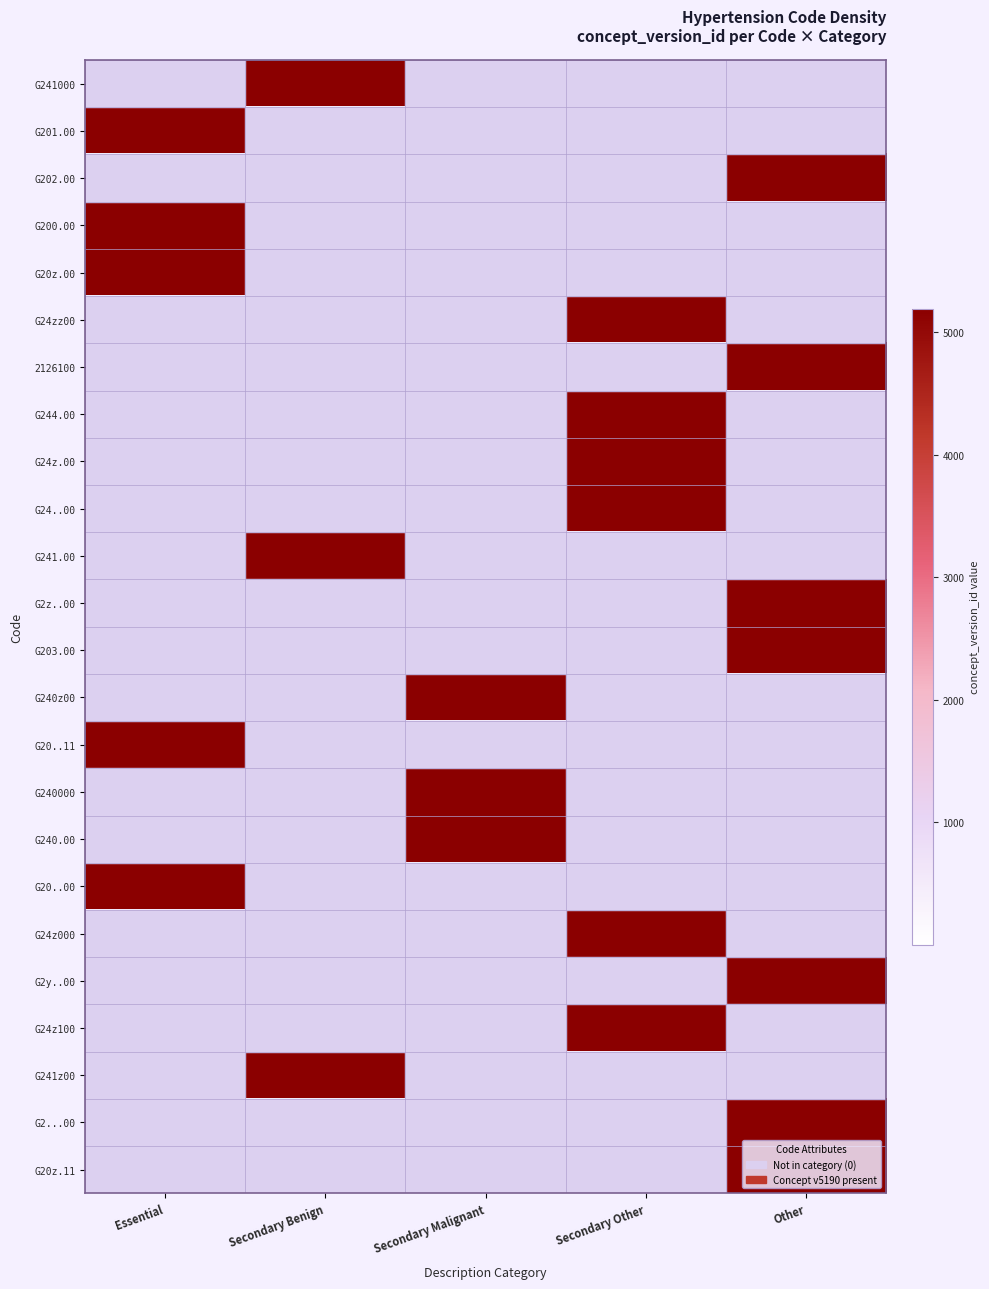

Reading left to right, list all the values displayed in this chart.

G241000: Essential=0	Secondary Benign=5190	Secondary Malignant=0	Secondary Other=0	Other=0
G201.00: Essential=5190	Secondary Benign=0	Secondary Malignant=0	Secondary Other=0	Other=0
G202.00: Essential=0	Secondary Benign=0	Secondary Malignant=0	Secondary Other=0	Other=5190
G200.00: Essential=5190	Secondary Benign=0	Secondary Malignant=0	Secondary Other=0	Other=0
G20z.00: Essential=5190	Secondary Benign=0	Secondary Malignant=0	Secondary Other=0	Other=0
G24zz00: Essential=0	Secondary Benign=0	Secondary Malignant=0	Secondary Other=5190	Other=0
2126100: Essential=0	Secondary Benign=0	Secondary Malignant=0	Secondary Other=0	Other=5190
G244.00: Essential=0	Secondary Benign=0	Secondary Malignant=0	Secondary Other=5190	Other=0
G24z.00: Essential=0	Secondary Benign=0	Secondary Malignant=0	Secondary Other=5190	Other=0
G24..00: Essential=0	Secondary Benign=0	Secondary Malignant=0	Secondary Other=5190	Other=0
G241.00: Essential=0	Secondary Benign=5190	Secondary Malignant=0	Secondary Other=0	Other=0
G2z..00: Essential=0	Secondary Benign=0	Secondary Malignant=0	Secondary Other=0	Other=5190
G203.00: Essential=0	Secondary Benign=0	Secondary Malignant=0	Secondary Other=0	Other=5190
G240z00: Essential=0	Secondary Benign=0	Secondary Malignant=5190	Secondary Other=0	Other=0
G20..11: Essential=5190	Secondary Benign=0	Secondary Malignant=0	Secondary Other=0	Other=0
G240000: Essential=0	Secondary Benign=0	Secondary Malignant=5190	Secondary Other=0	Other=0
G240.00: Essential=0	Secondary Benign=0	Secondary Malignant=5190	Secondary Other=0	Other=0
G20..00: Essential=5190	Secondary Benign=0	Secondary Malignant=0	Secondary Other=0	Other=0
G24z000: Essential=0	Secondary Benign=0	Secondary Malignant=0	Secondary Other=5190	Other=0
G2y..00: Essential=0	Secondary Benign=0	Secondary Malignant=0	Secondary Other=0	Other=5190
G24z100: Essential=0	Secondary Benign=0	Secondary Malignant=0	Secondary Other=5190	Other=0
G241z00: Essential=0	Secondary Benign=5190	Secondary Malignant=0	Secondary Other=0	Other=0
G2...00: Essential=0	Secondary Benign=0	Secondary Malignant=0	Secondary Other=0	Other=5190
G20z.11: Essential=0	Secondary Benign=0	Secondary Malignant=0	Secondary Other=0	Other=5190